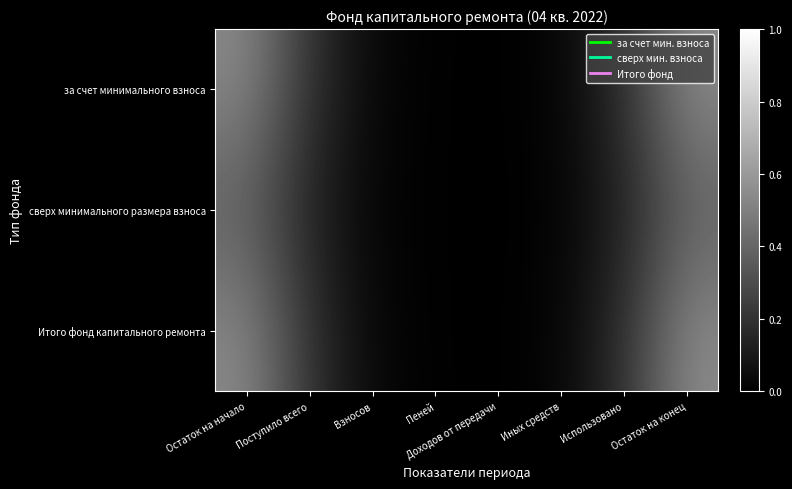

Which series has the widest spread of values?

за счет минимального взноса